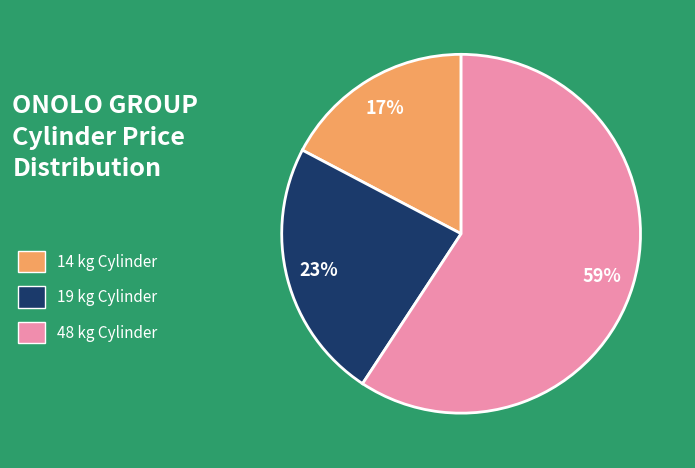

Which category has the smallest portion of the pie?

14 kg Cylinder